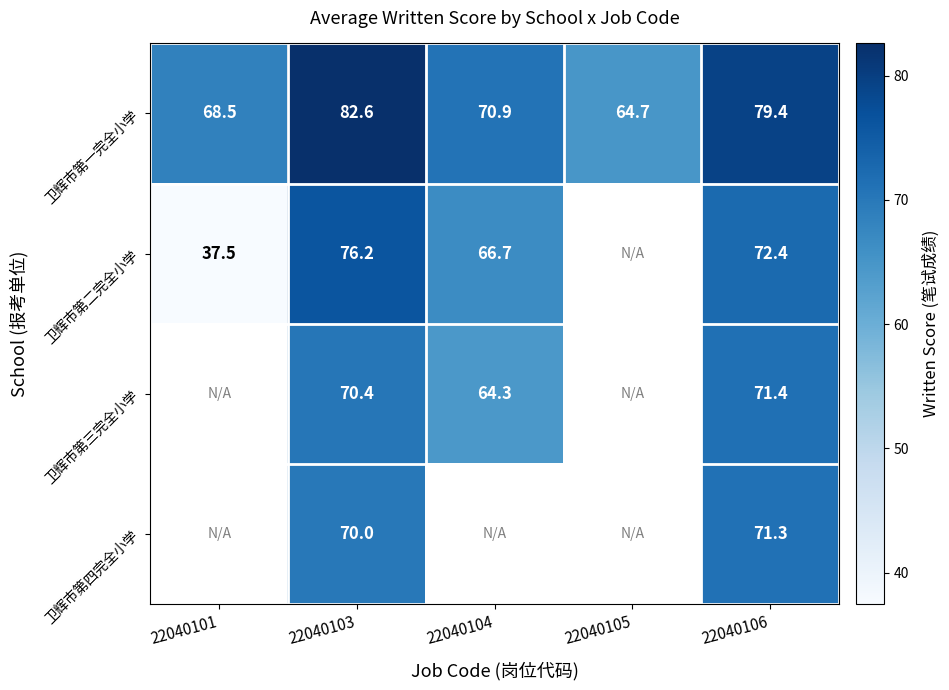

The 卫辉市第一完全小学 series shows 44.4 at 22040101. True or false?

False